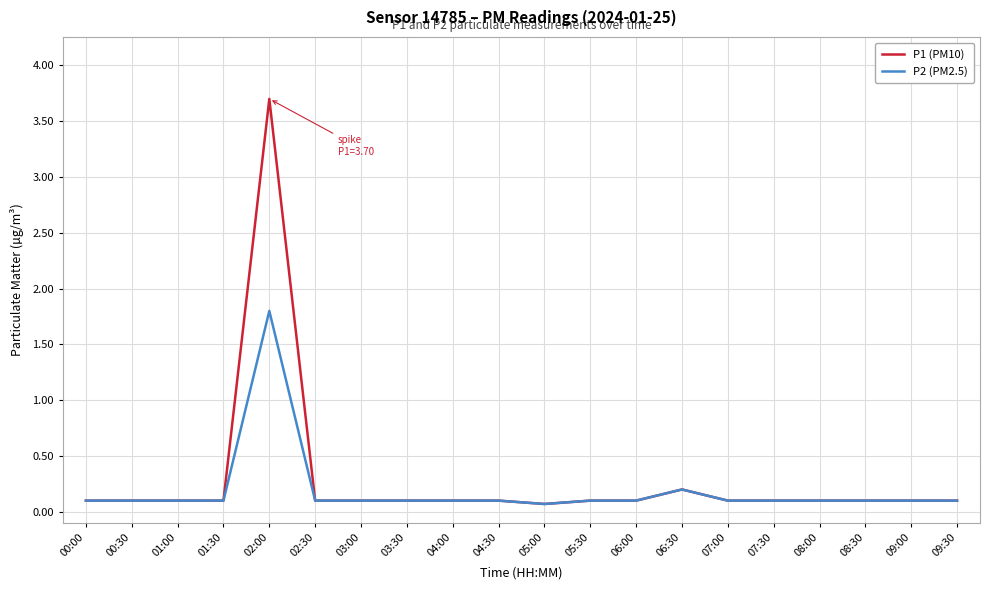

Rank the series by their maximum value, from highest to lowest.

P1 (PM10), P2 (PM2.5)